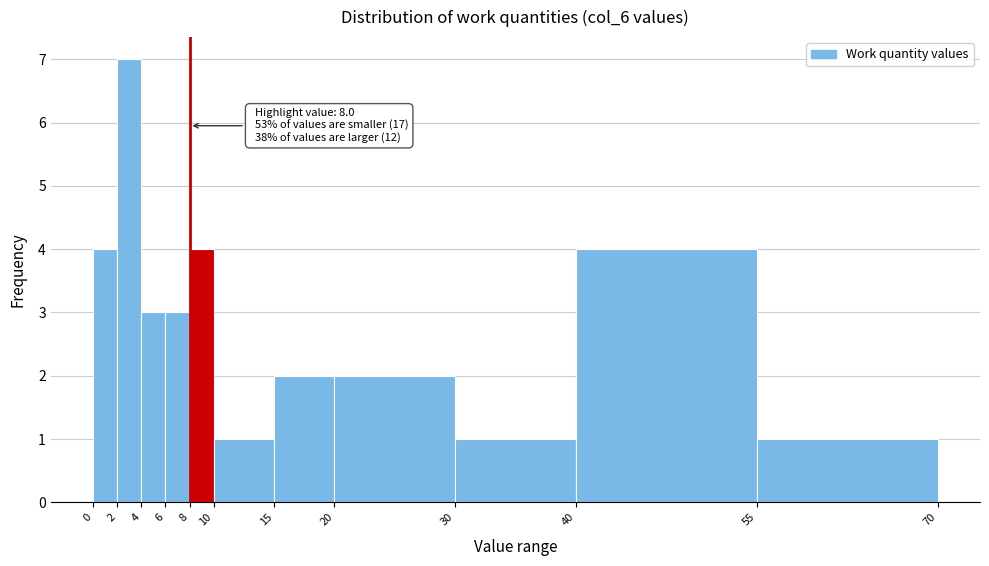

Over which range of the x-axis is the bar tallest?

2 to 4